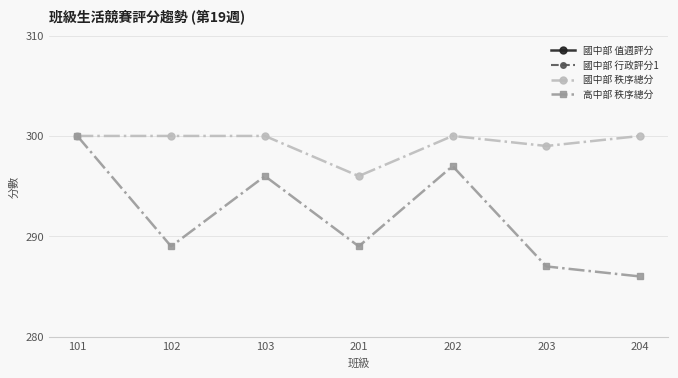

Reading left to right, list all the values displayed in this chart.

國中部 值週評分: 101=100	102=100	103=100	201=100	202=100	203=100	204=100
國中部 行政評分1: 101=100	102=100	103=100	201=96	202=100	203=99	204=100
國中部 秩序總分: 101=300	102=300	103=300	201=296	202=300	203=299	204=300
高中部 秩序總分: 101=300	102=289	103=296	201=289	202=297	203=287	204=286